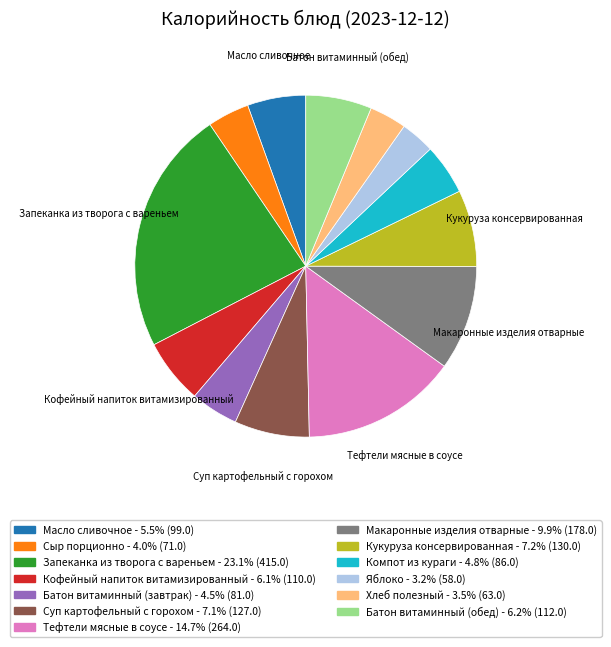

Is it true that Сыр порционно is 4% of the pie?

True